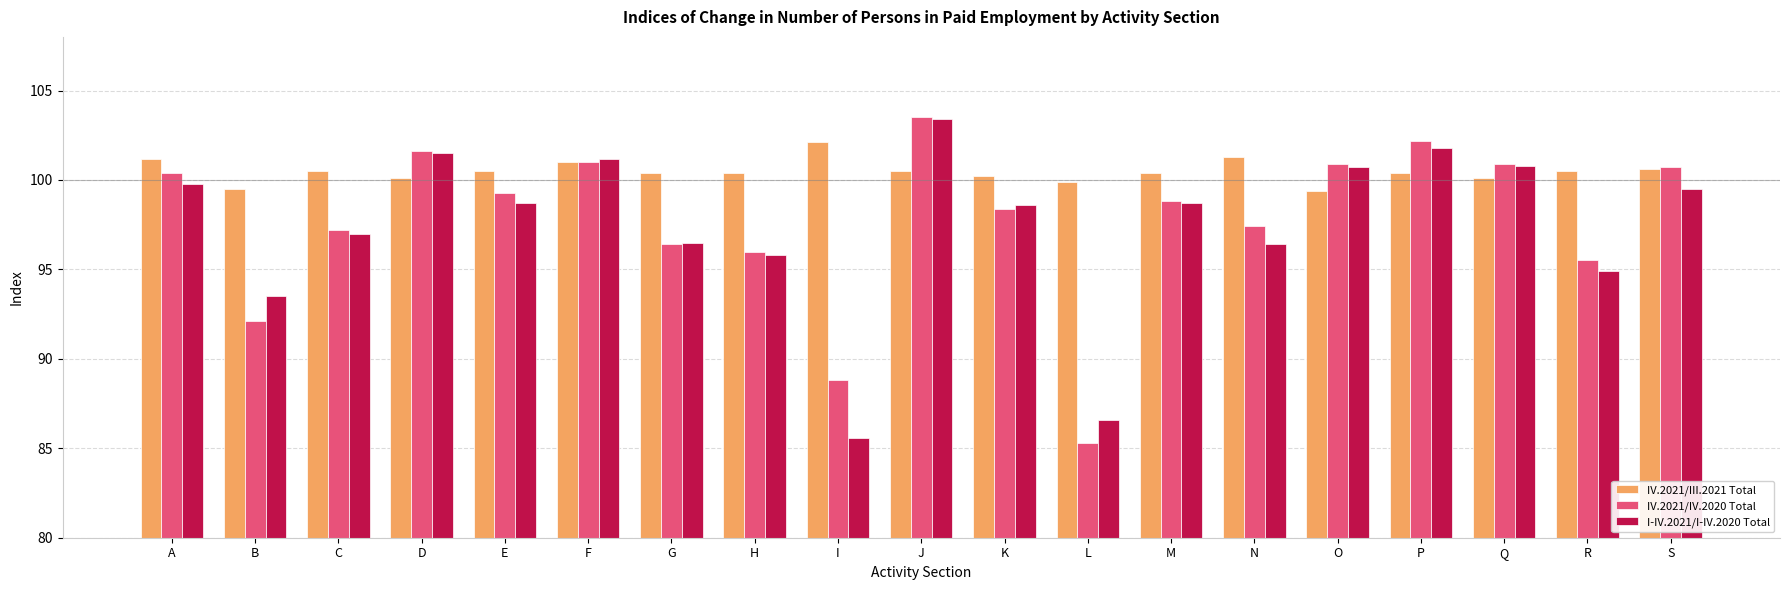

What is the total value across all series at F?

303.2